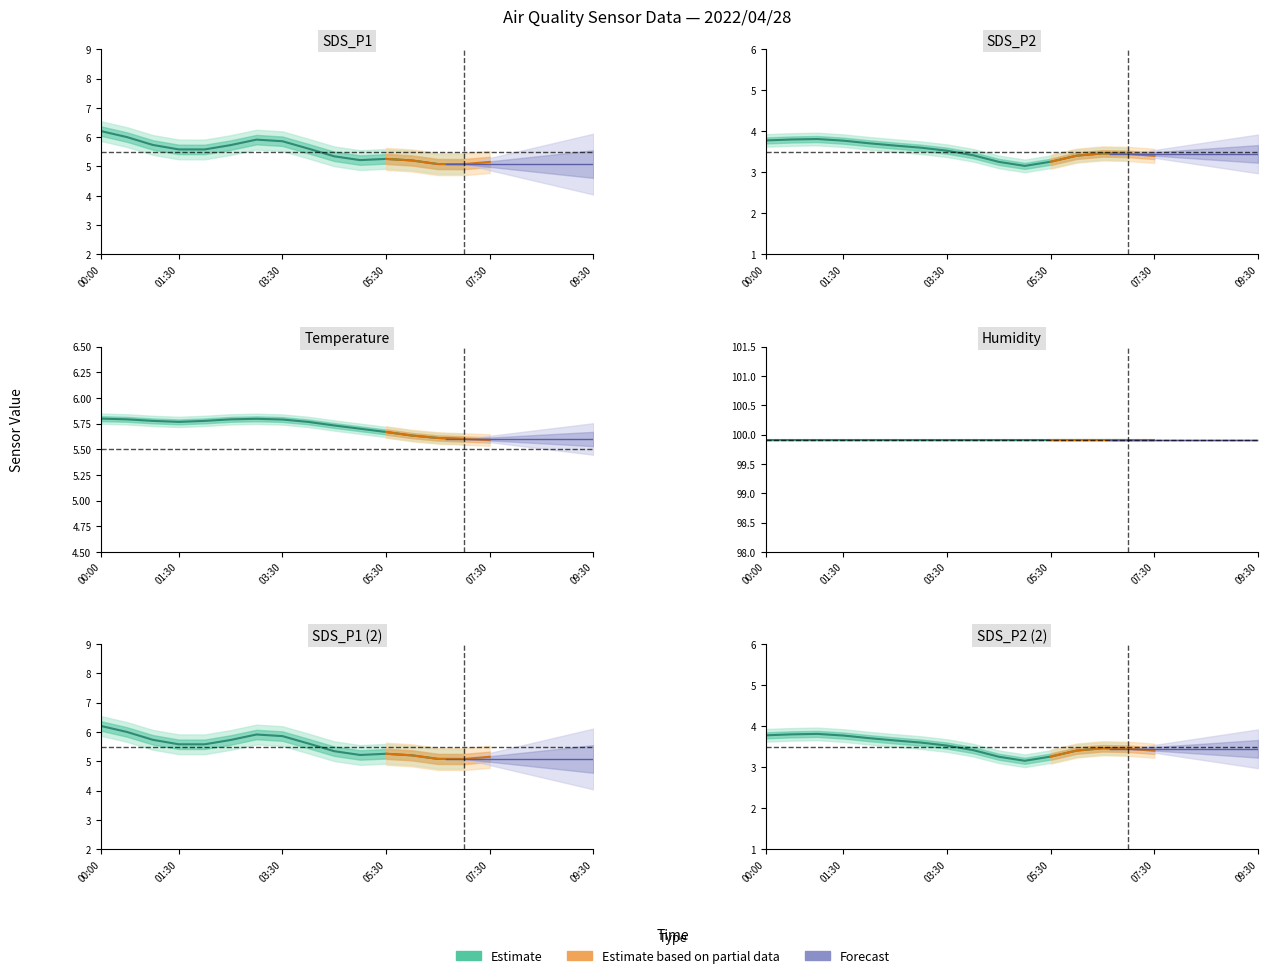

Between which two adjacent categories do SDS_P1 and Temp first intersect?

00:30 and 01:00